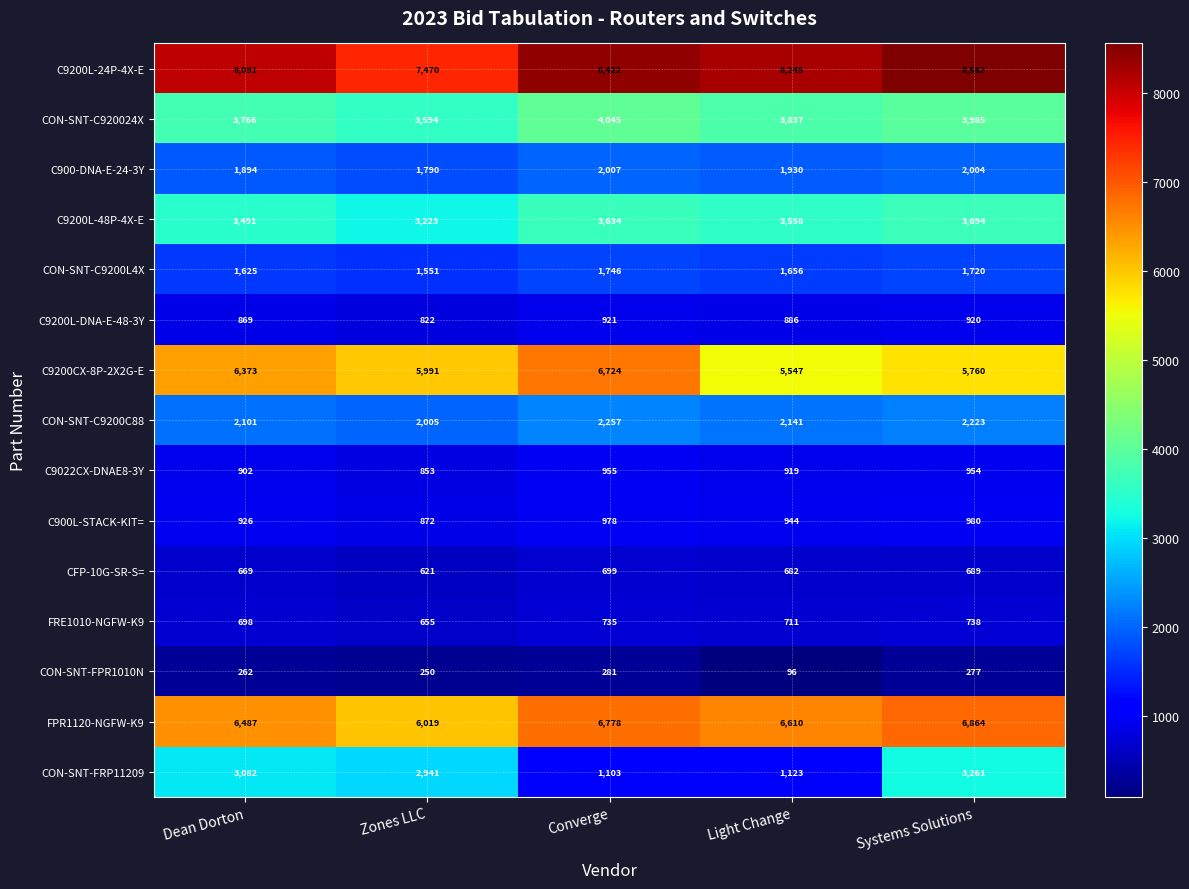

List the series in order of their peak value, lowest first.

CON-SNT-FPR1010N, CFP-10G-SR-S=, FRE1010-NGFW-K9, C9200L-DNA-E-48-3Y, C9022CX-DNAE8-3Y, C900L-STACK-KIT=, CON-SNT-C9200L4X, C900-DNA-E-24-3Y, CON-SNT-C9200C88, CON-SNT-FRP11209, C9200L-48P-4X-E, CON-SNT-C920024X, C9200CX-8P-2X2G-E, FPR1120-NGFW-K9, C9200L-24P-4X-E